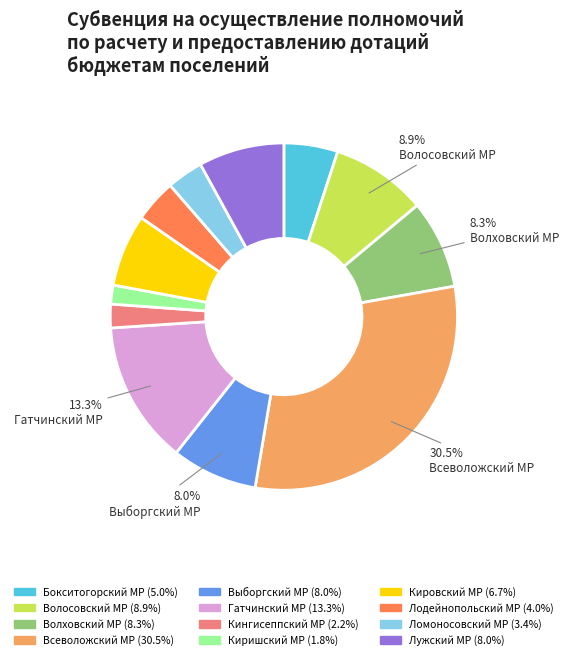

To the nearest percent, what is the combined percentage of Ломоносовский МР and Кировский МР?

10%